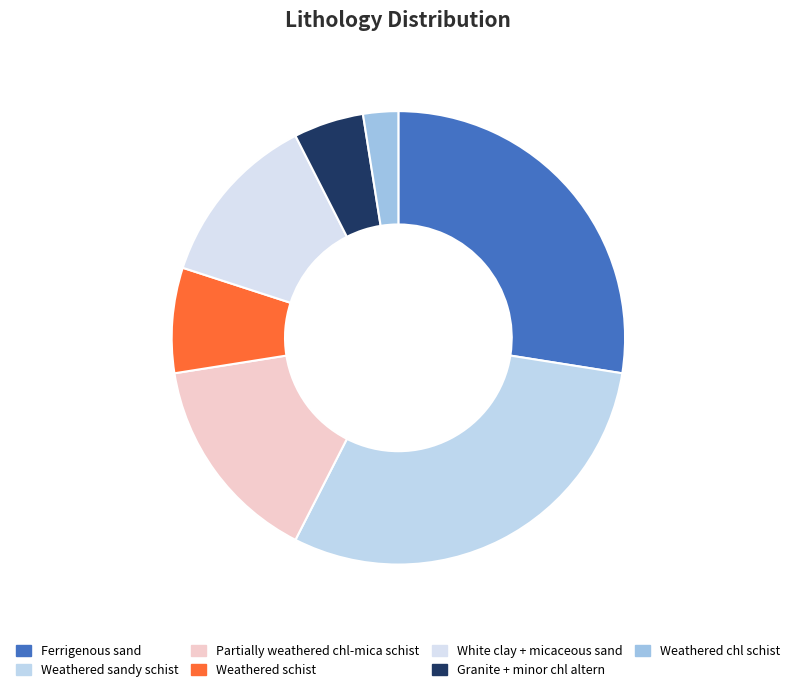

What percentage is the Weathered chl schist slice, to the nearest percent?

2%